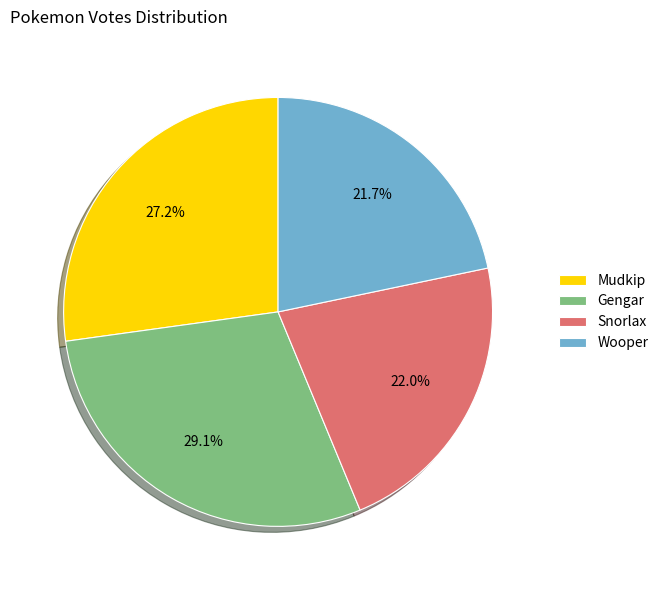

Between Wooper and Gengar, which is larger?

Gengar